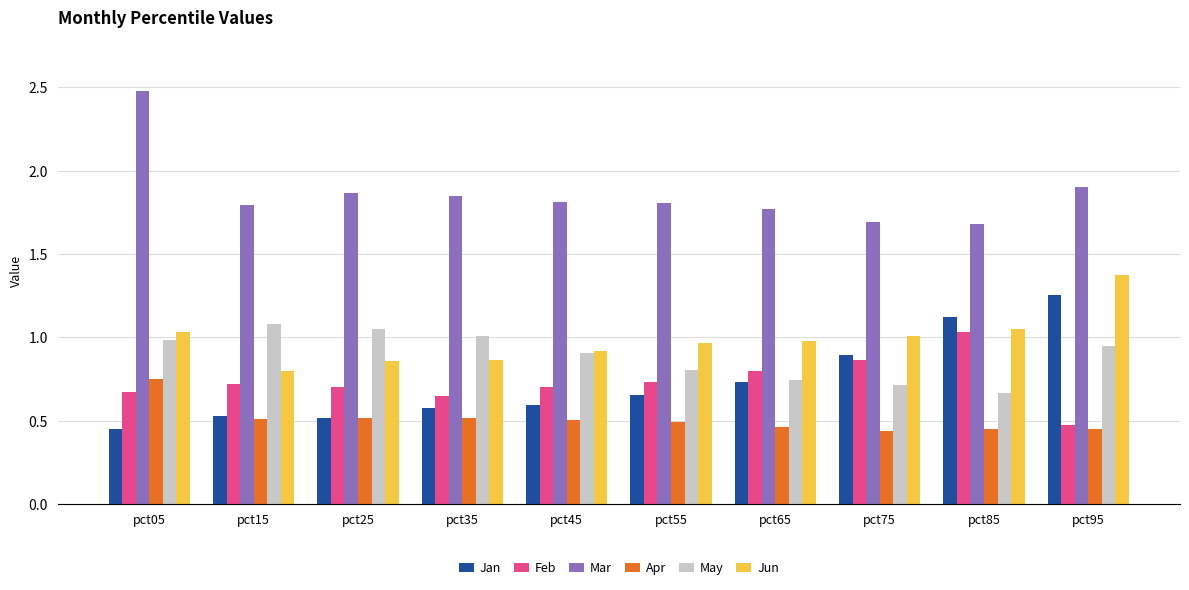

At which label does Jan reach its peak?

pct95